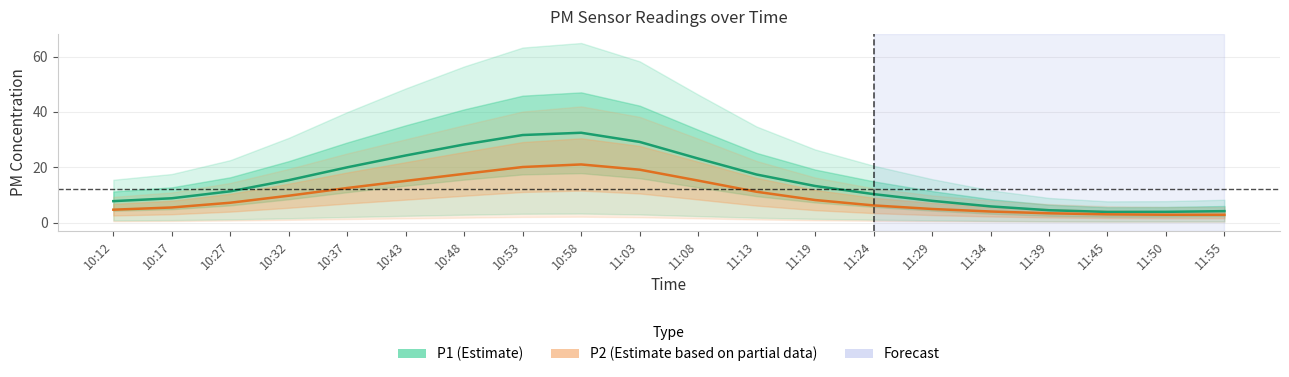

How many lines are shown in the chart?

2